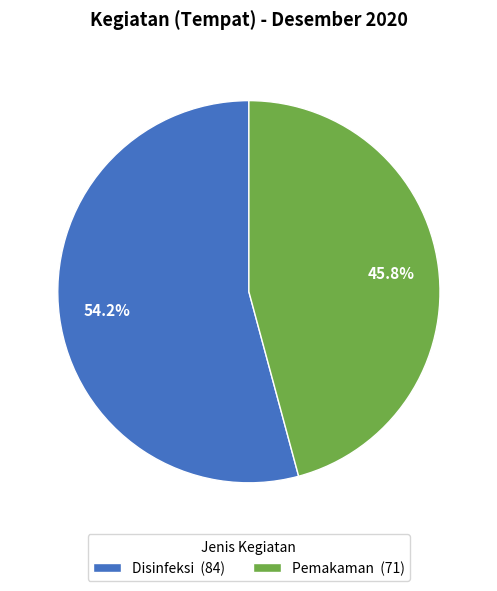

Which category accounts for the majority?

Disinfeksi (84)